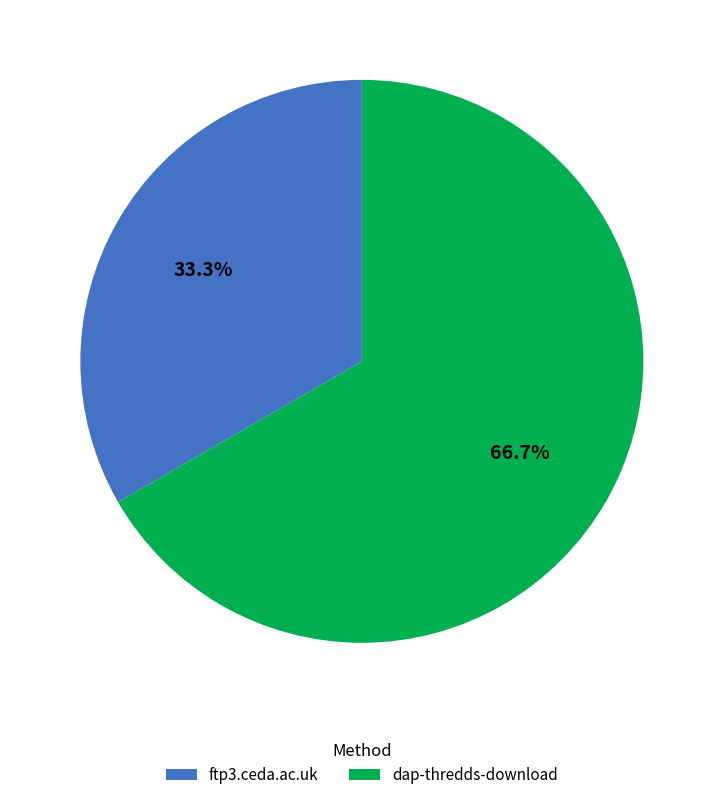

To the nearest percent, what is the average slice percentage?

50%